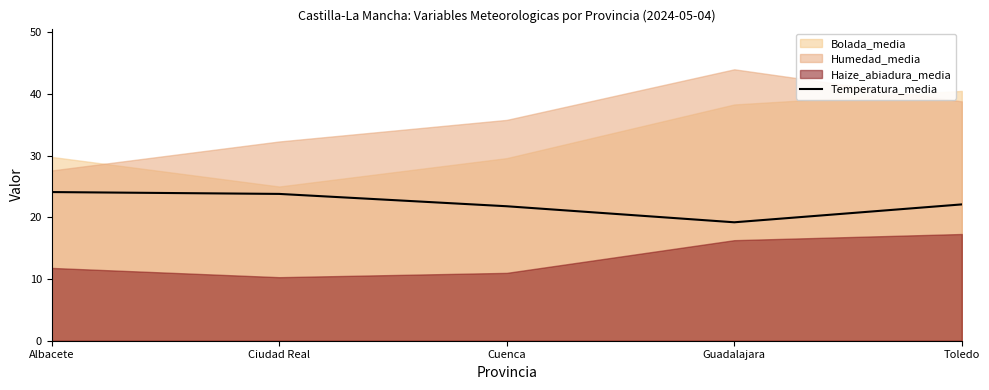

At which label does Temperatura_media reach its minimum?

Guadalajara